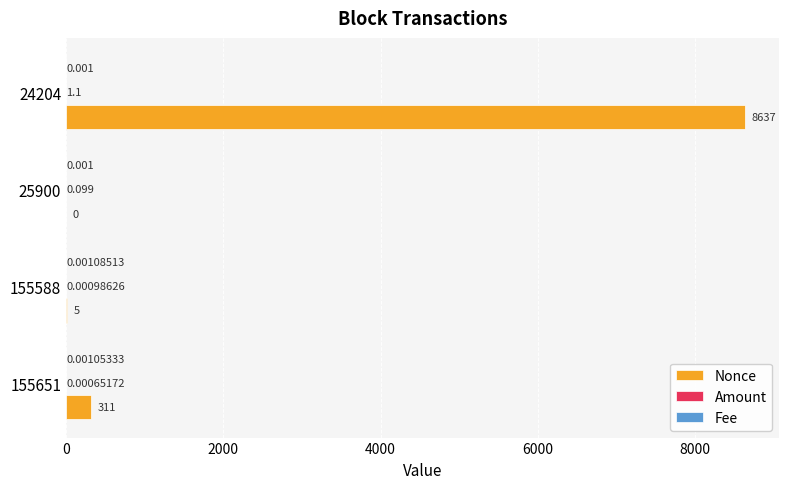

Between 155651 and 155588, which series saw the biggest shift?

Nonce